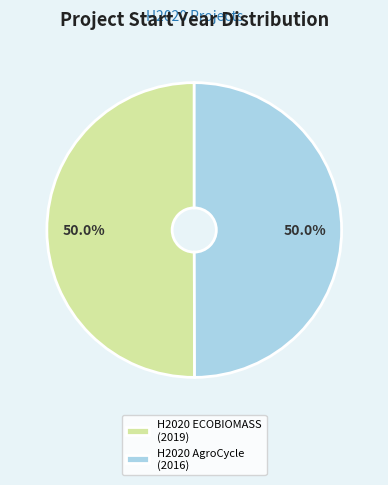

Approximately how many times larger is the value at H2020 AgroCycle (2016) compared to H2020 ECOBIOMASS (2019)?

1.0